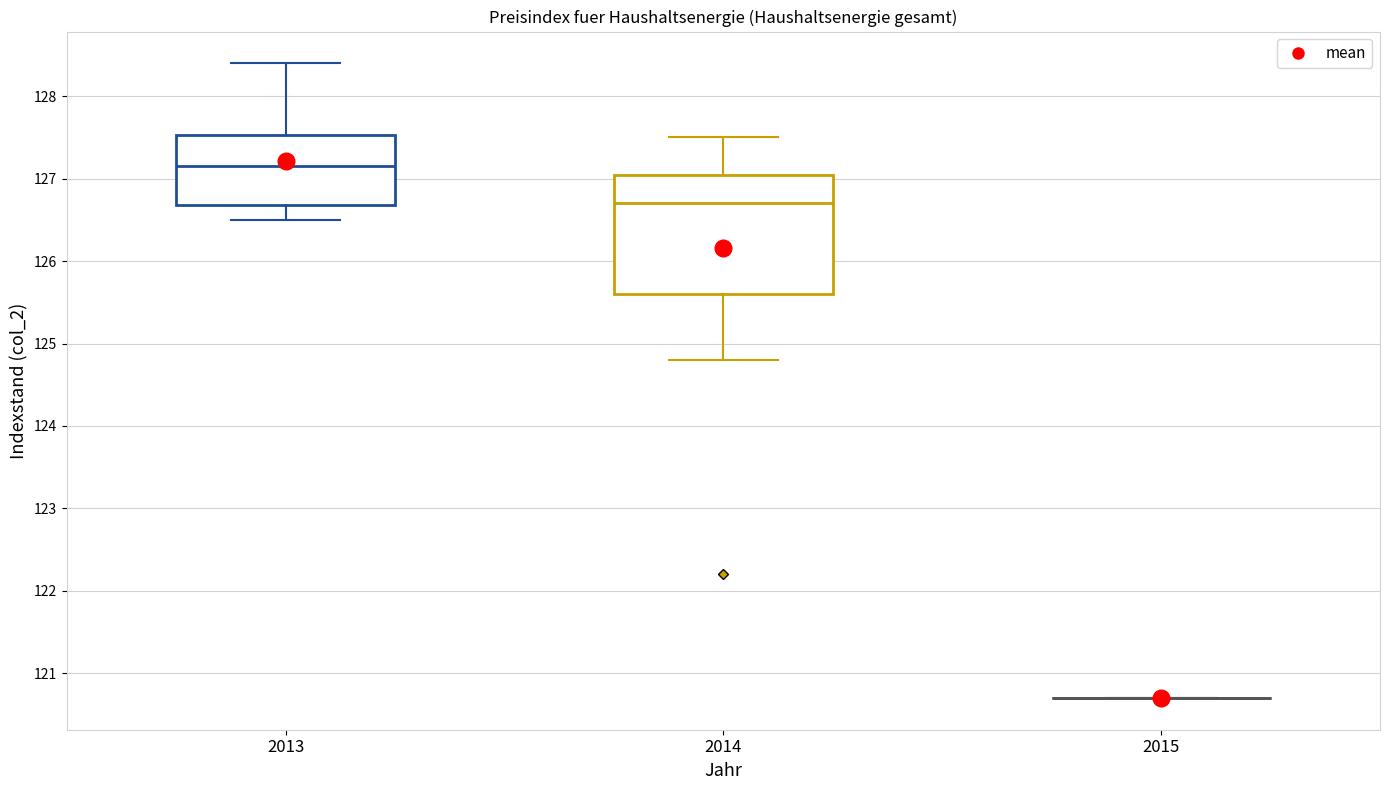

Reading left to right, transcribe this box plot: for each box, give where its median line is, the range the box spans, and where its two whiskers end, as read against the y-axis. The values are not printed on the chart, so give them approximately, as read against the axis.

2013: median 127.2, box 126.7 to 127.5, whiskers 126.5 to 128.4
2014: median 126.7, box 125.6 to 127.1, whiskers 124.8 to 127.5
2015: box collapsed to a line at 120.7, whiskers 120.7 to 120.7